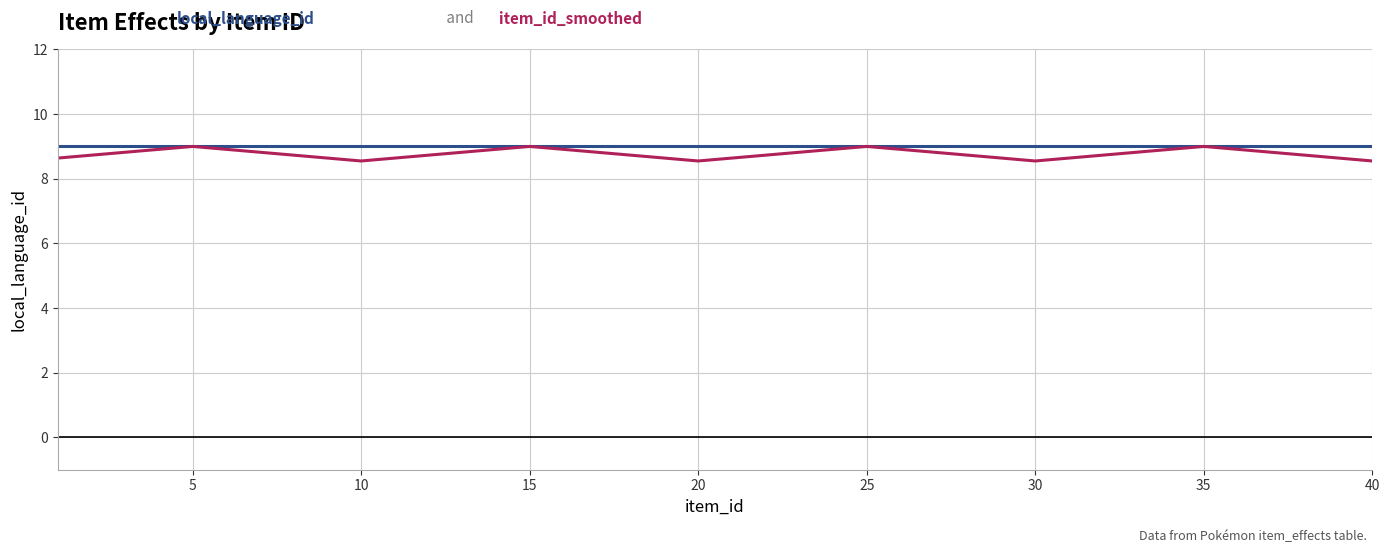

What is the greatest value displayed?

9.0